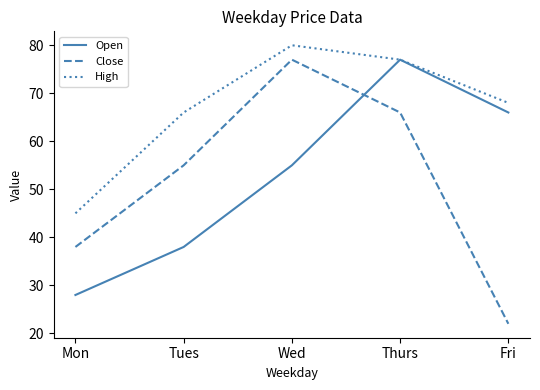

Which series has the widest spread of values?

Close